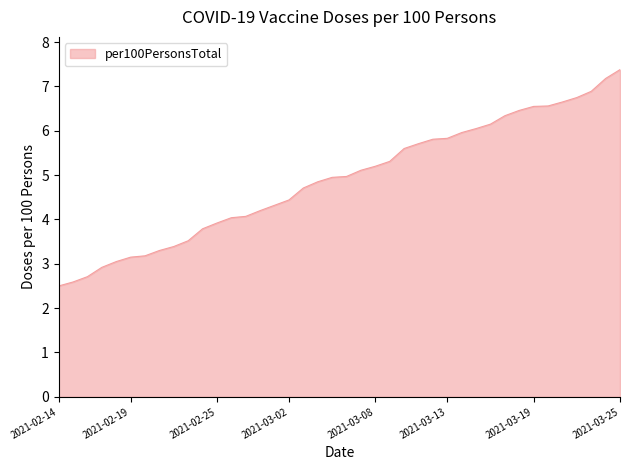

What is the greatest value displayed?

7.4